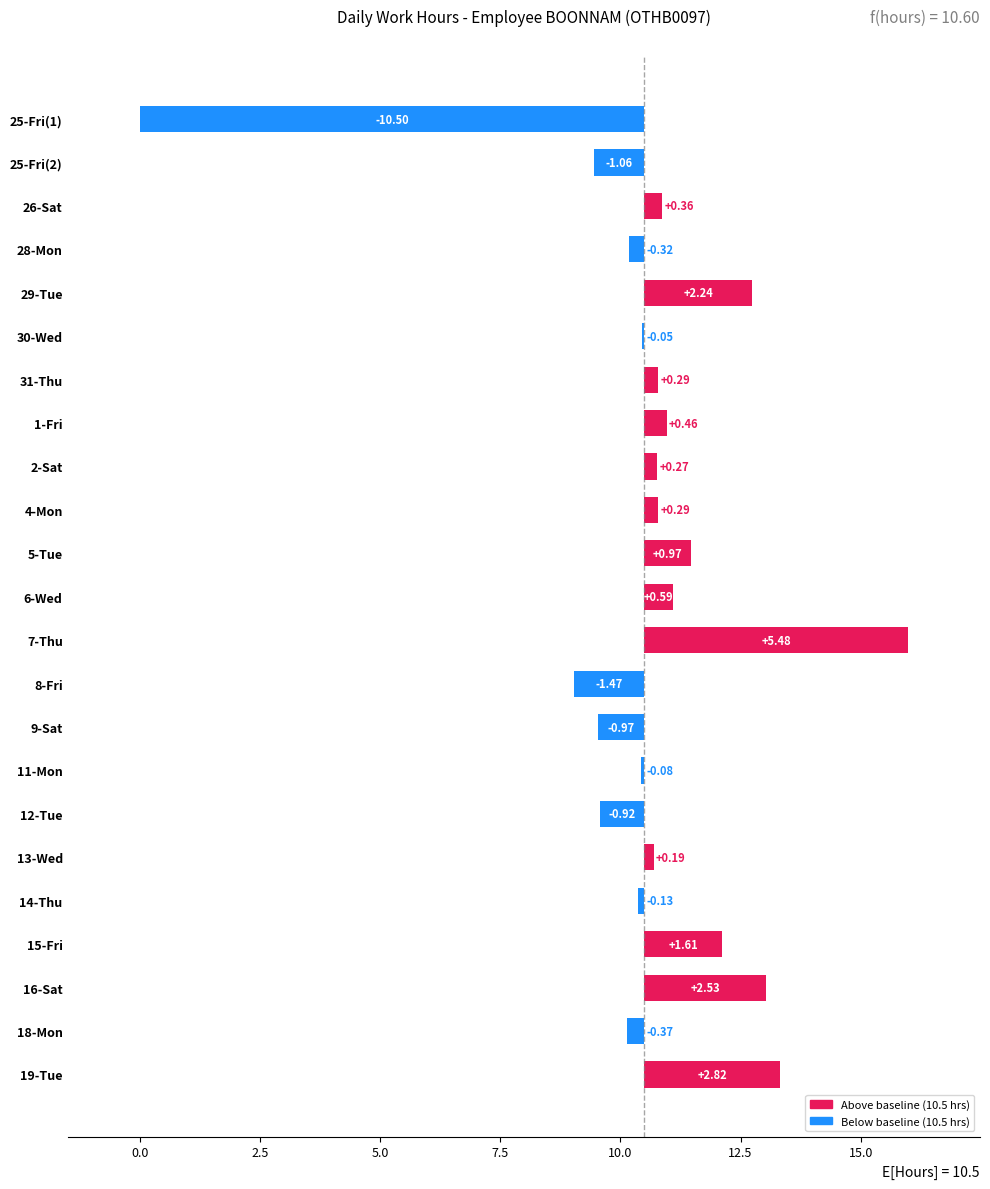

Does the chart contain any negative values?

Yes